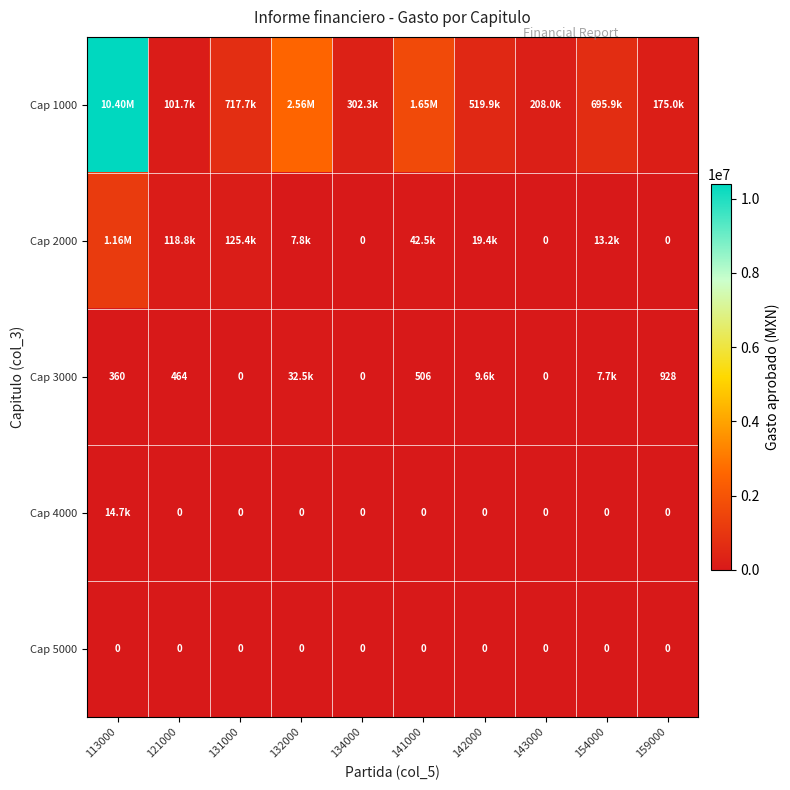

What is the difference between the Cap 3000 values at 131000 and 141000?

506